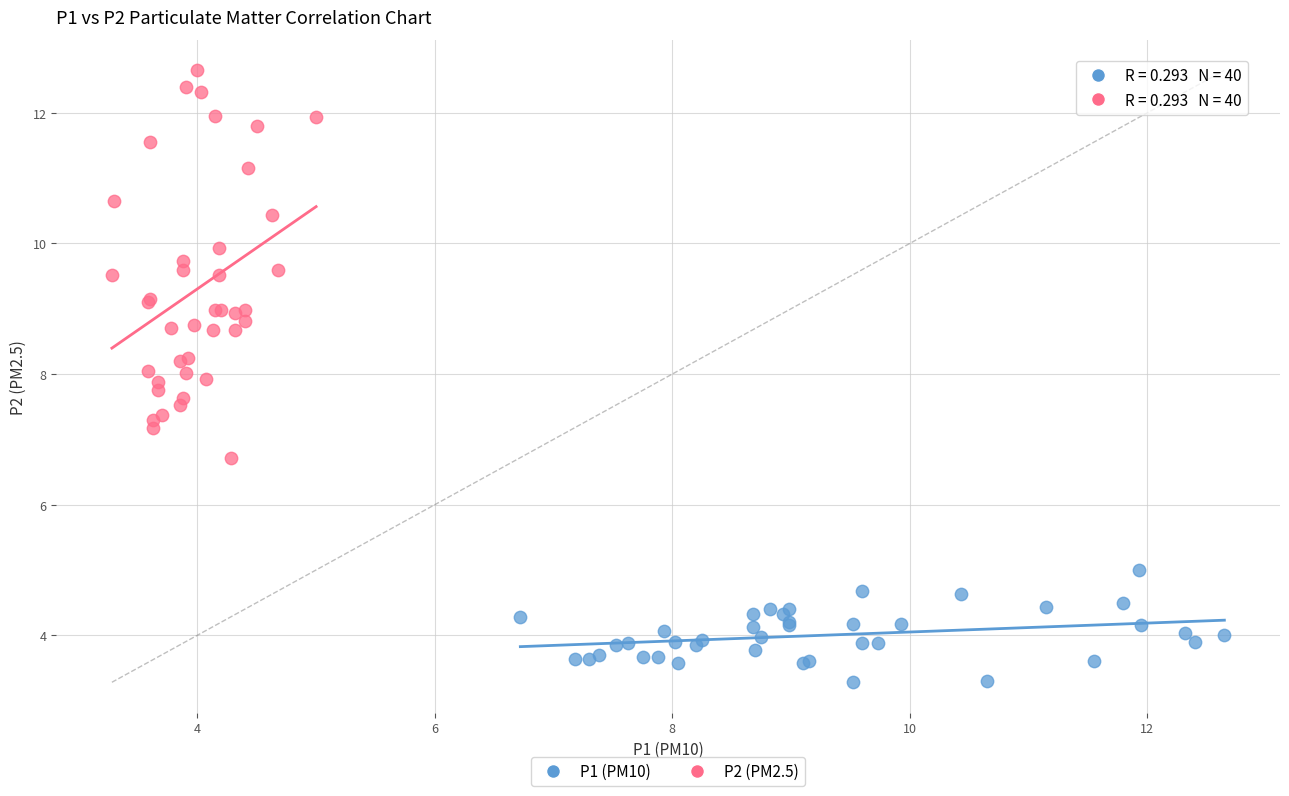

Which series reaches the maximum Y coordinate?

P2 (PM2.5)